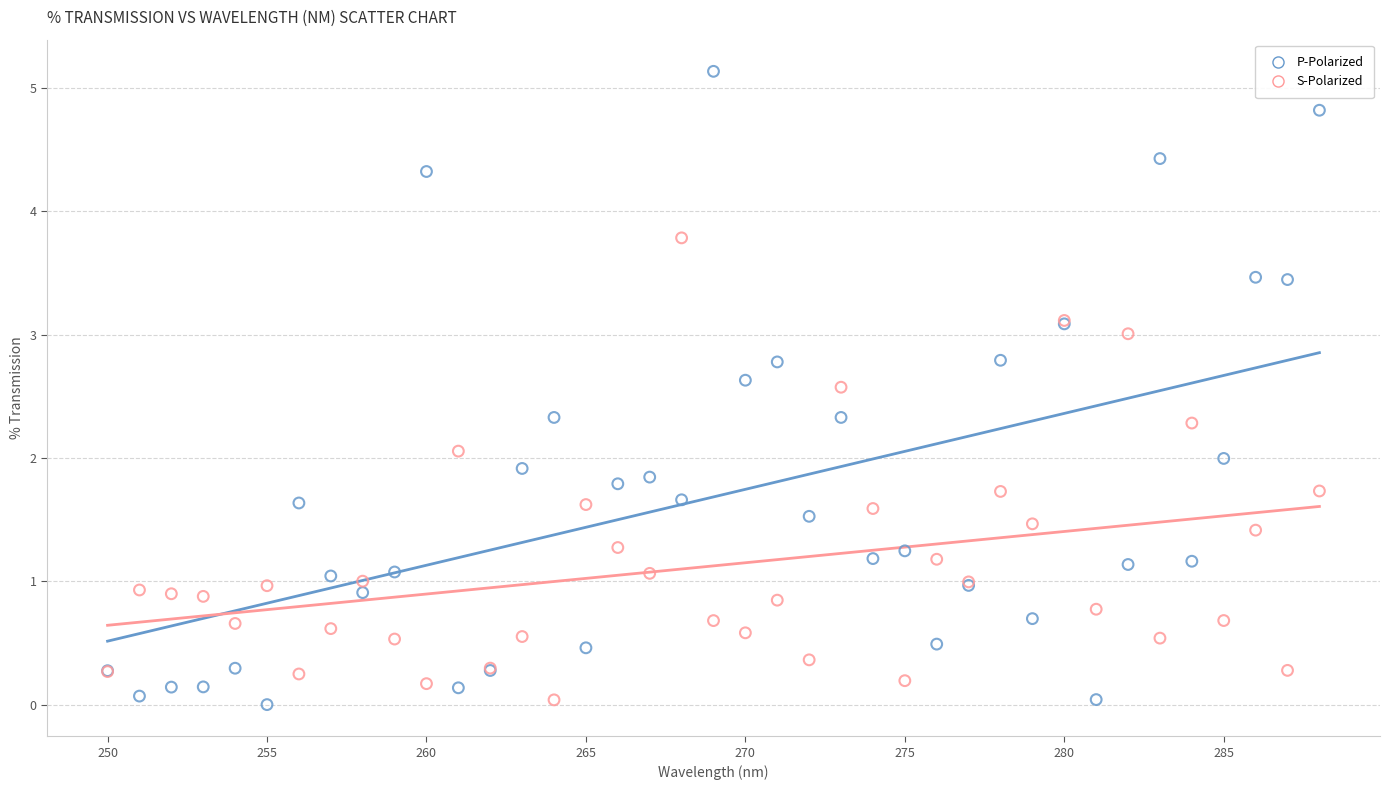

Which series has the largest Y range (max minus min)?

P-Polarized